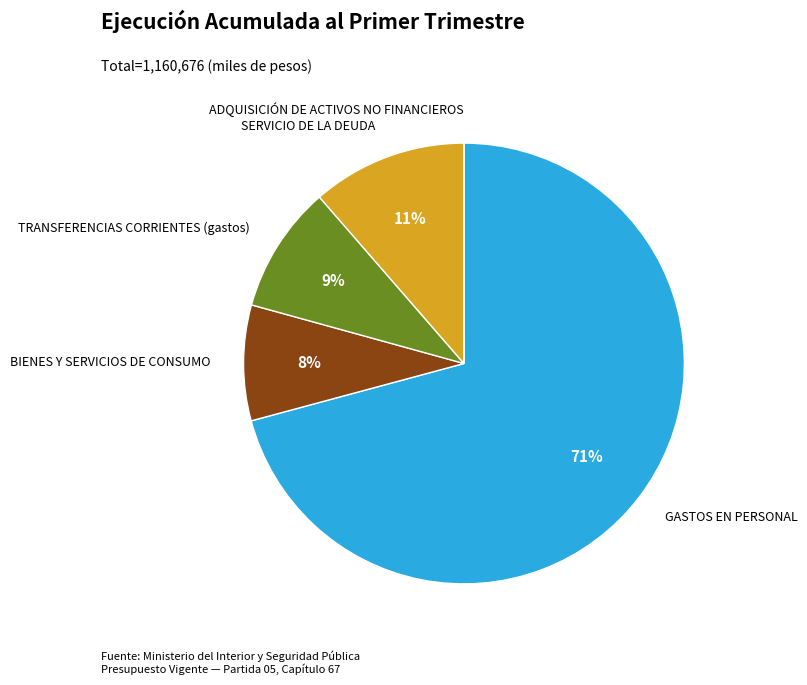

Is GASTOS EN PERSONAL the majority of the pie?

Yes